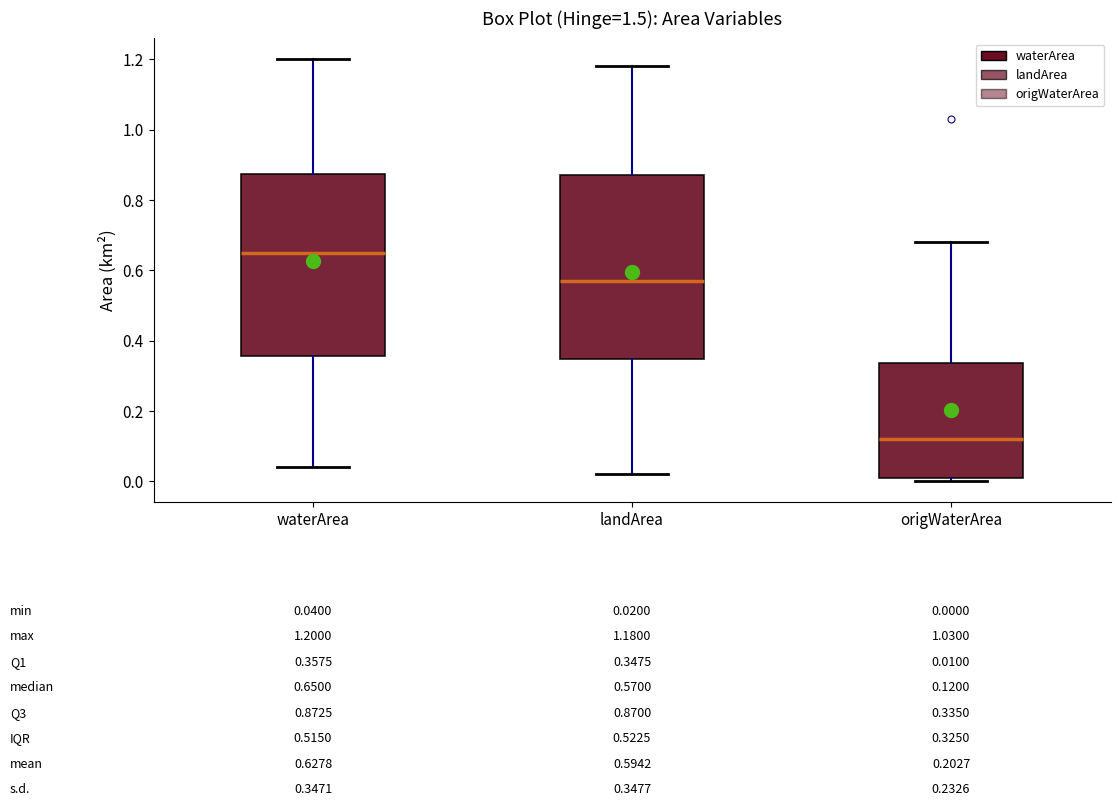

Which box's median line is the highest?

waterArea